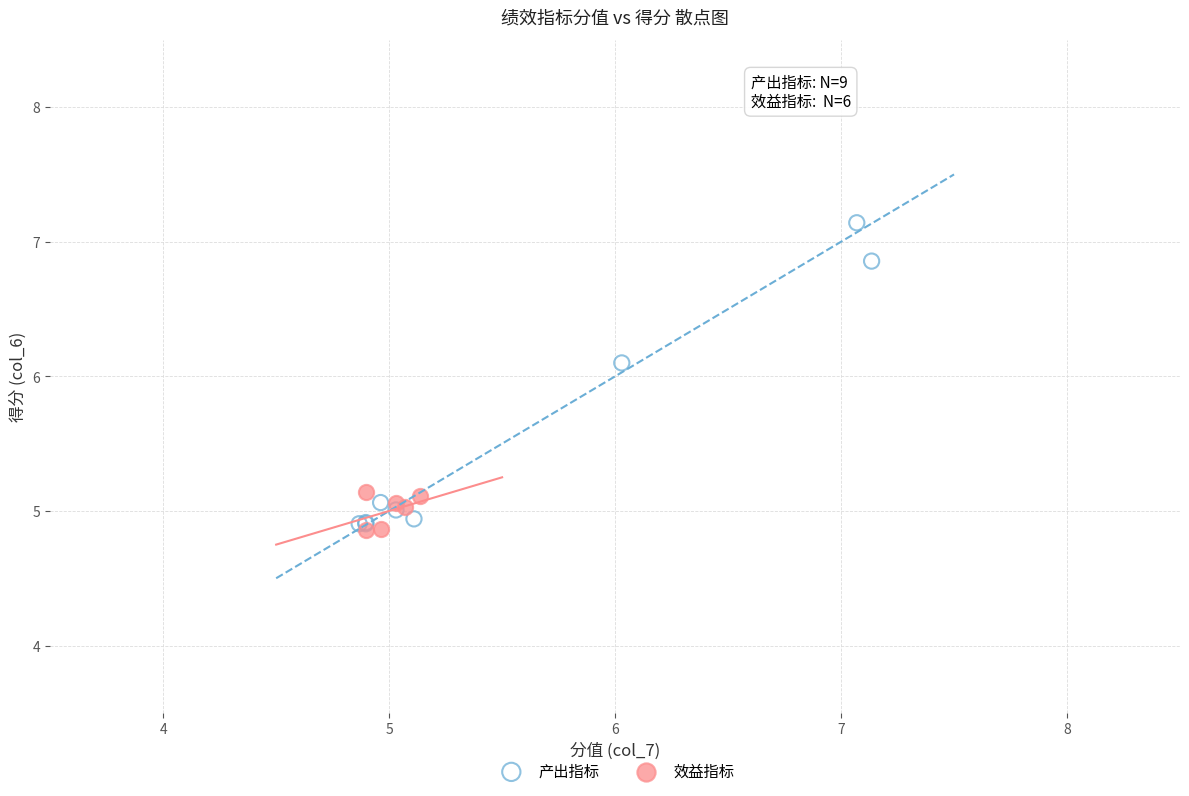

Which series has the largest Y range (max minus min)?

产出指标